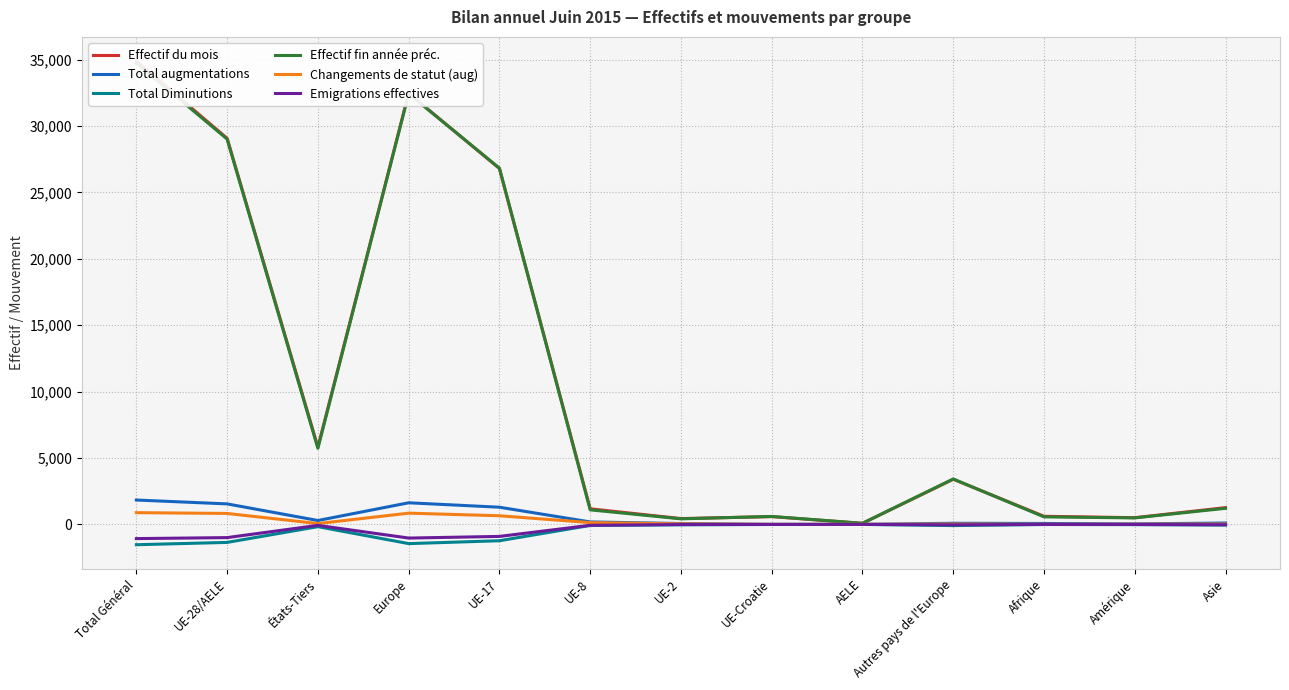

True or false: Effectif du mois and Emigrations effectives cross at least once.

False